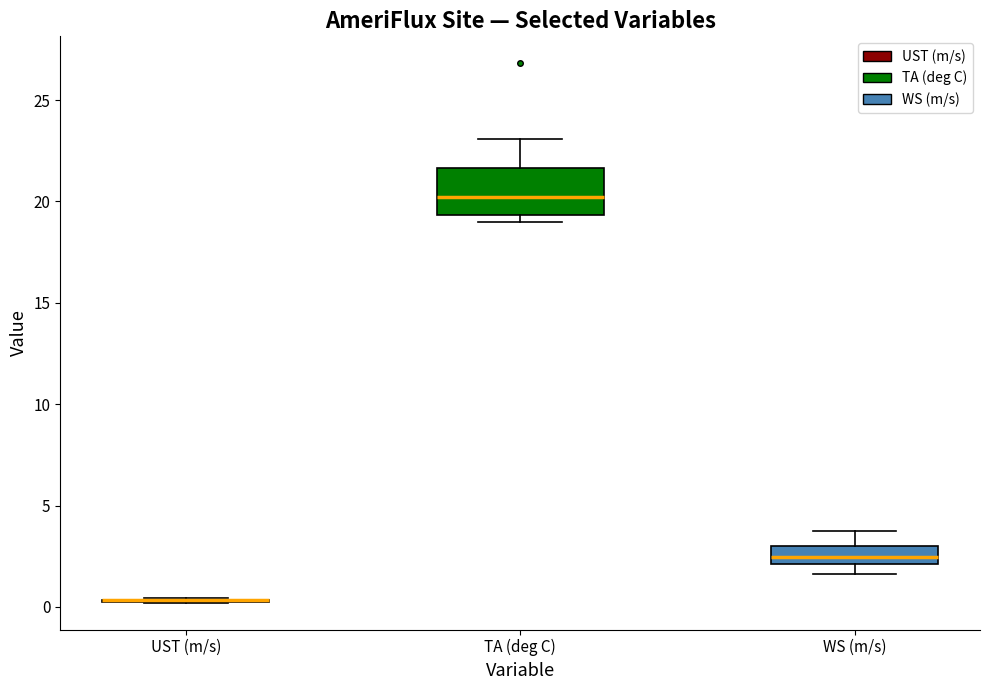

Reading left to right, read every box against the y-axis: the position of its median line, the range the box covers, and the ends of its whiskers. The values are not printed on the chart, so give them approximately, as read against the axis.

UST (m/s): box collapsed to a line at 0.5, whiskers 0.0 to 0.5
TA (deg C): median 20.0, box 19.5 to 21.5, whiskers 19.0 to 23.0
WS (m/s): median 2.5, box 2.0 to 3.0, whiskers 1.5 to 3.5